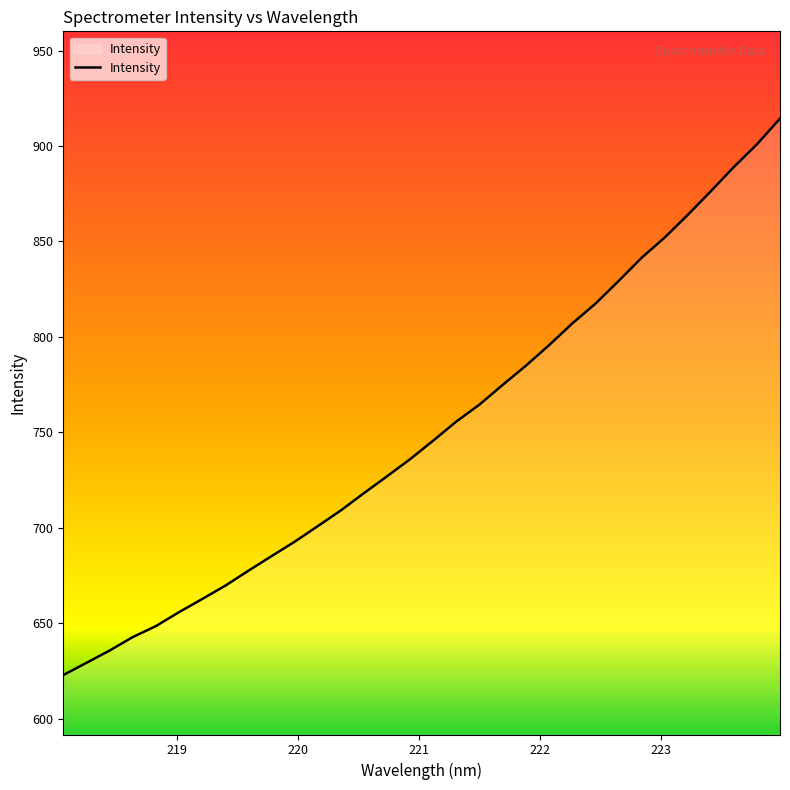

What is the smallest value displayed?

622.8